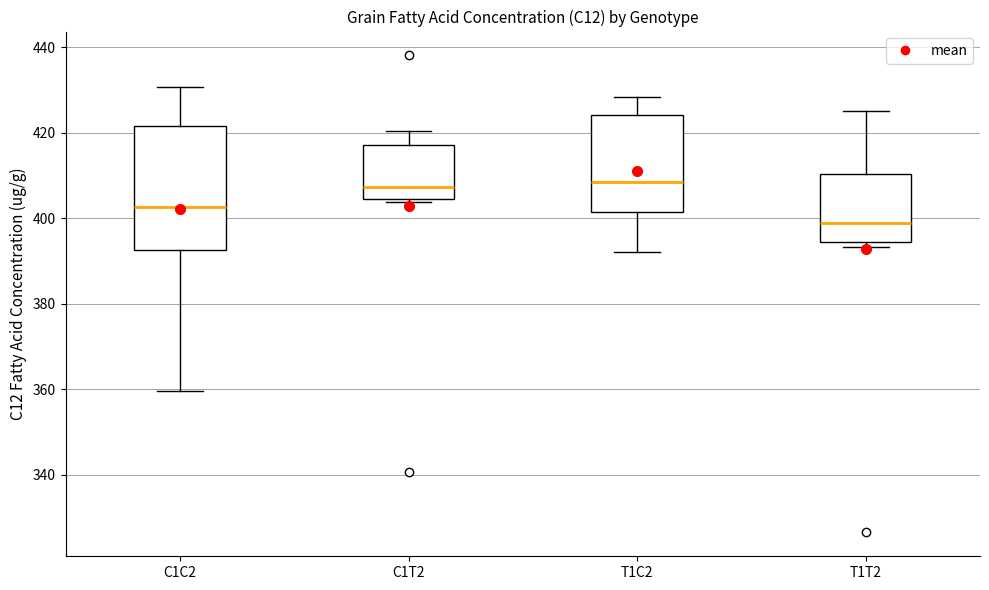

Reading left to right, read every box against the y-axis: the position of its median line, the range the box covers, and the ends of its whiskers. The values are not printed on the chart, so give them approximately, as read against the axis.

C1C2: median 402, box 392 to 422, whiskers 360 to 430
C1T2: median 408, box 404 to 418, whiskers 404 (just below the box's lower edge) to 420
T1C2: median 408, box 402 to 424, whiskers 392 to 428
T1T2: median 398, box 394 to 410, whiskers 394 (just below the box's lower edge) to 426